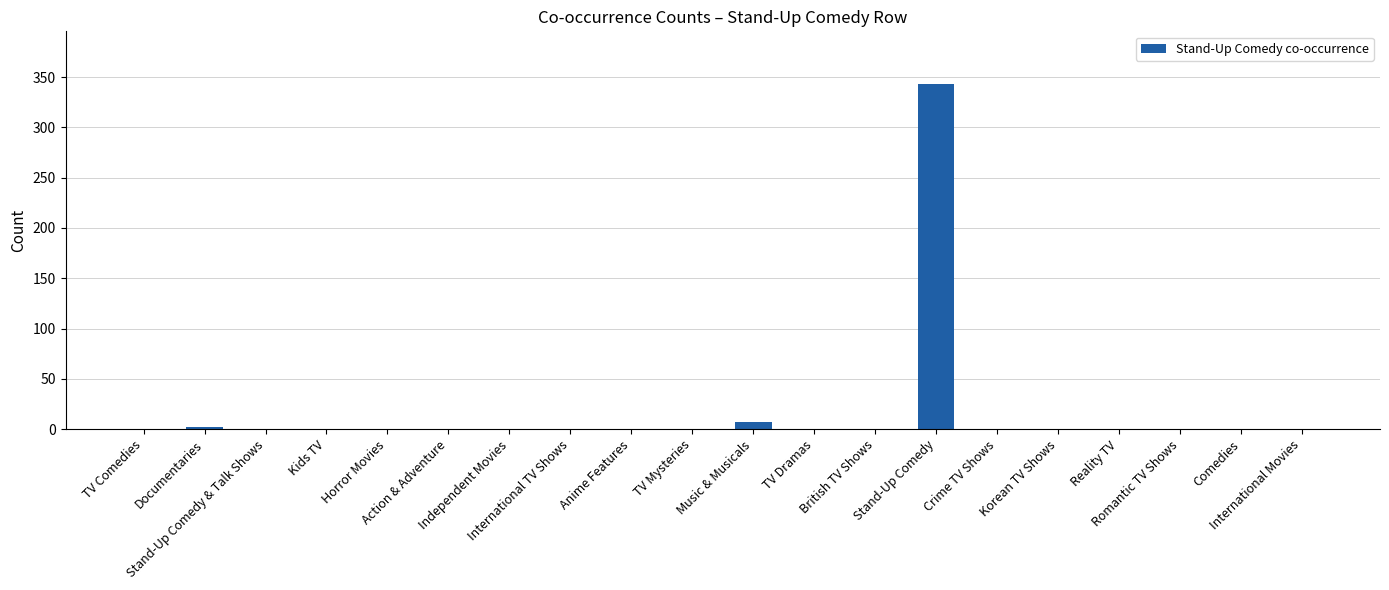

Reading left to right, what are all the values shown in this chart?

0	2	0	0	0	0	0	0	0	0	7	0	0	343	0	0	0	0	0	0